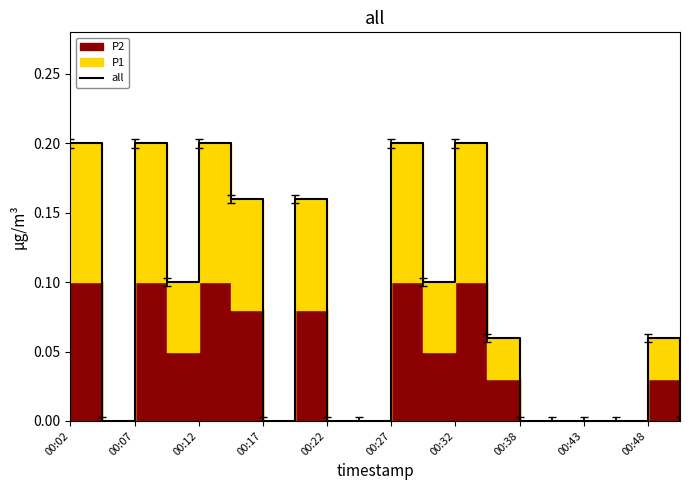

The chart shows a value of 0.1 at 00:38. True or false?

False